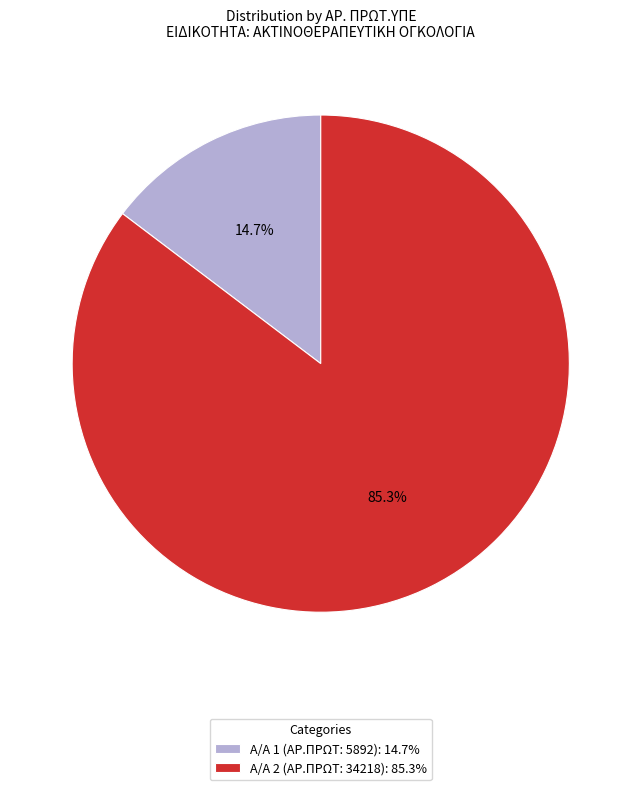

Is there a majority slice in this chart?

Yes